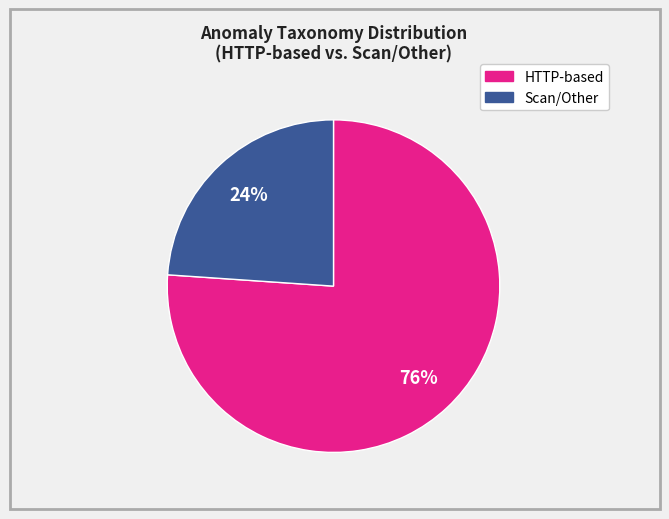

Is there a majority slice in this chart?

Yes